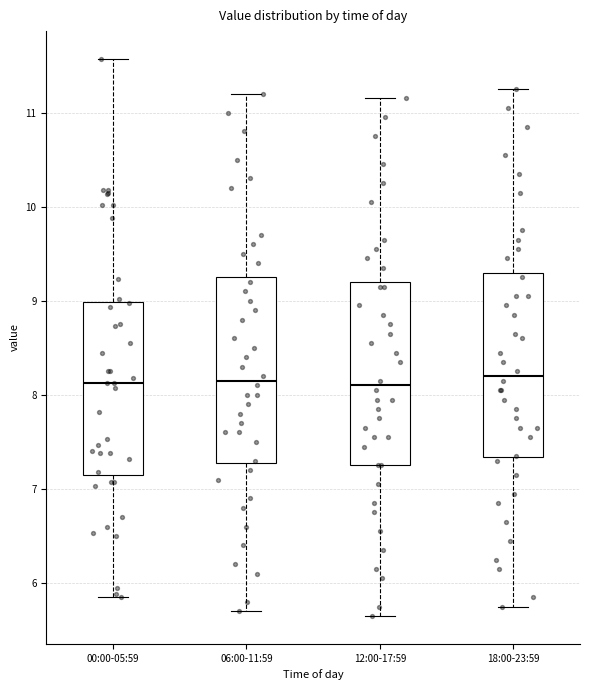

Where does the upper whisker of the box for 06:00-11:59 end on the y-axis? The values are not printed on the chart, so give them approximately, as read against the axis.

11.2